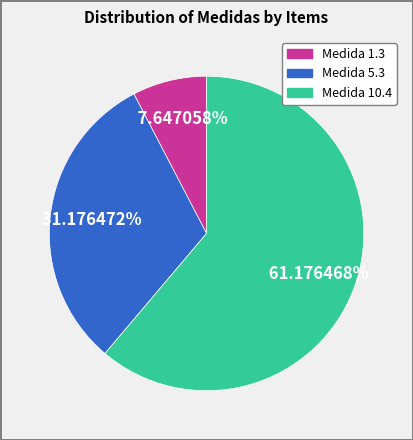

Is there a majority slice in this chart?

Yes